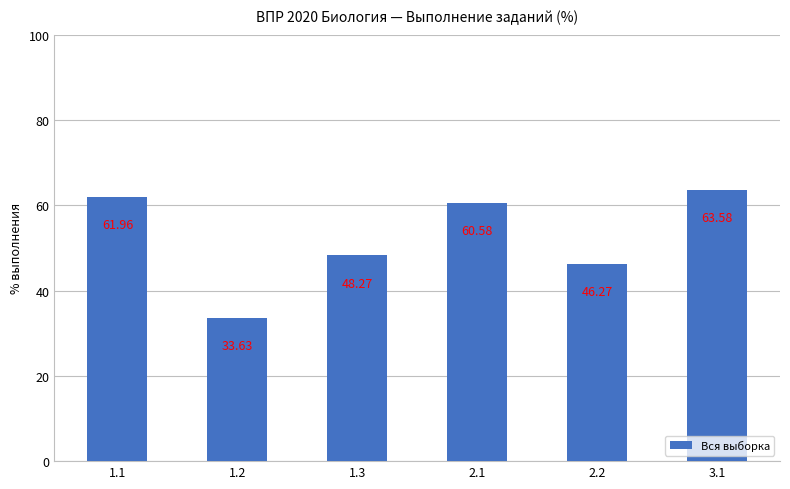

List the labels in order of value, smallest first.

1.2, 2.2, 1.3, 2.1, 1.1, 3.1